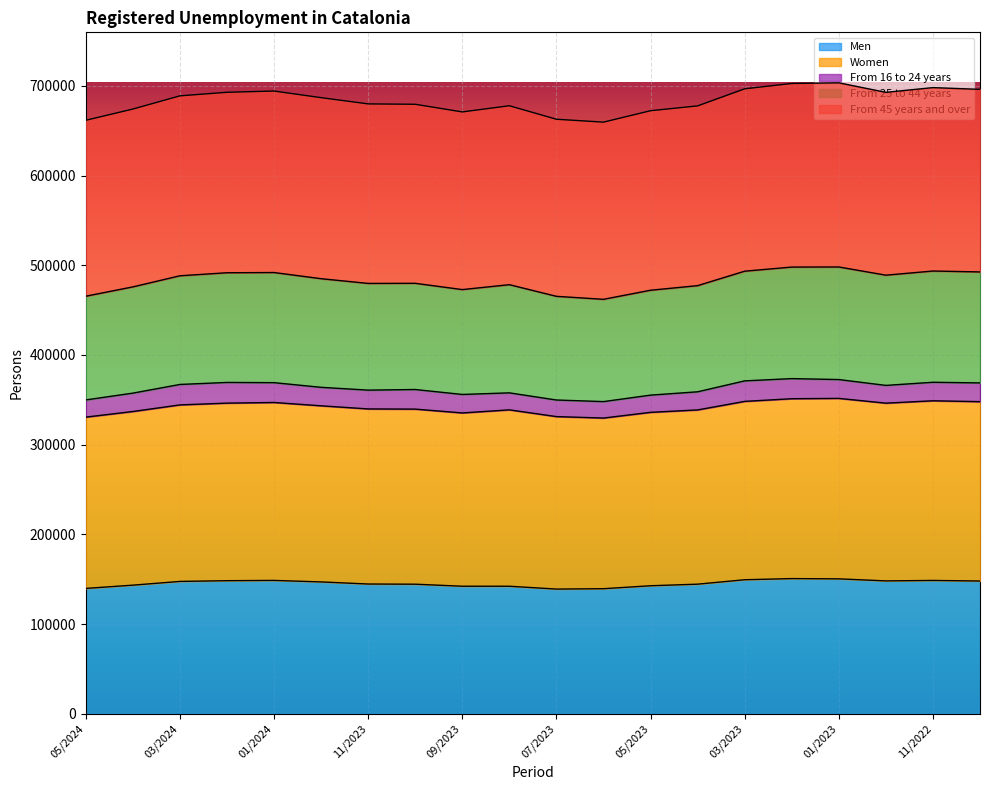

At which category does From 25 to 44 years reach its first local valley?

09/2023